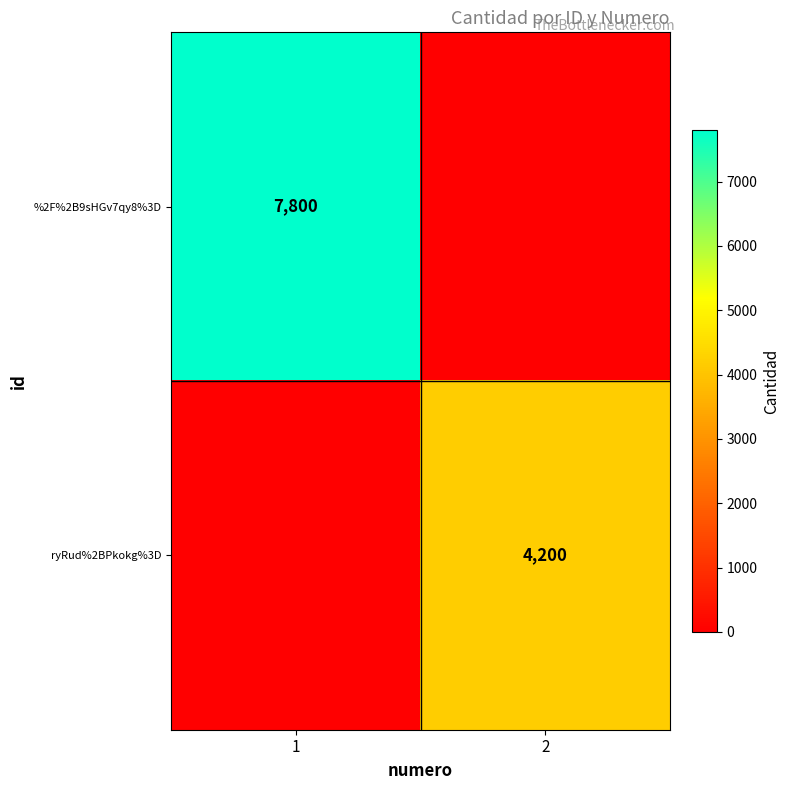

The value of %2F%2B9sHGv7qy8%3D at 1 is 7800. True or false?

True